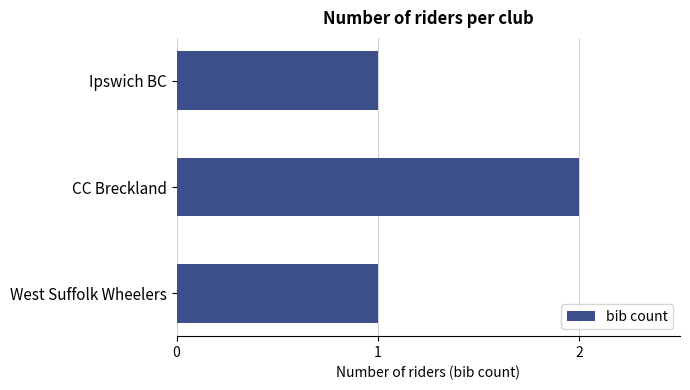

What is the average value?

1